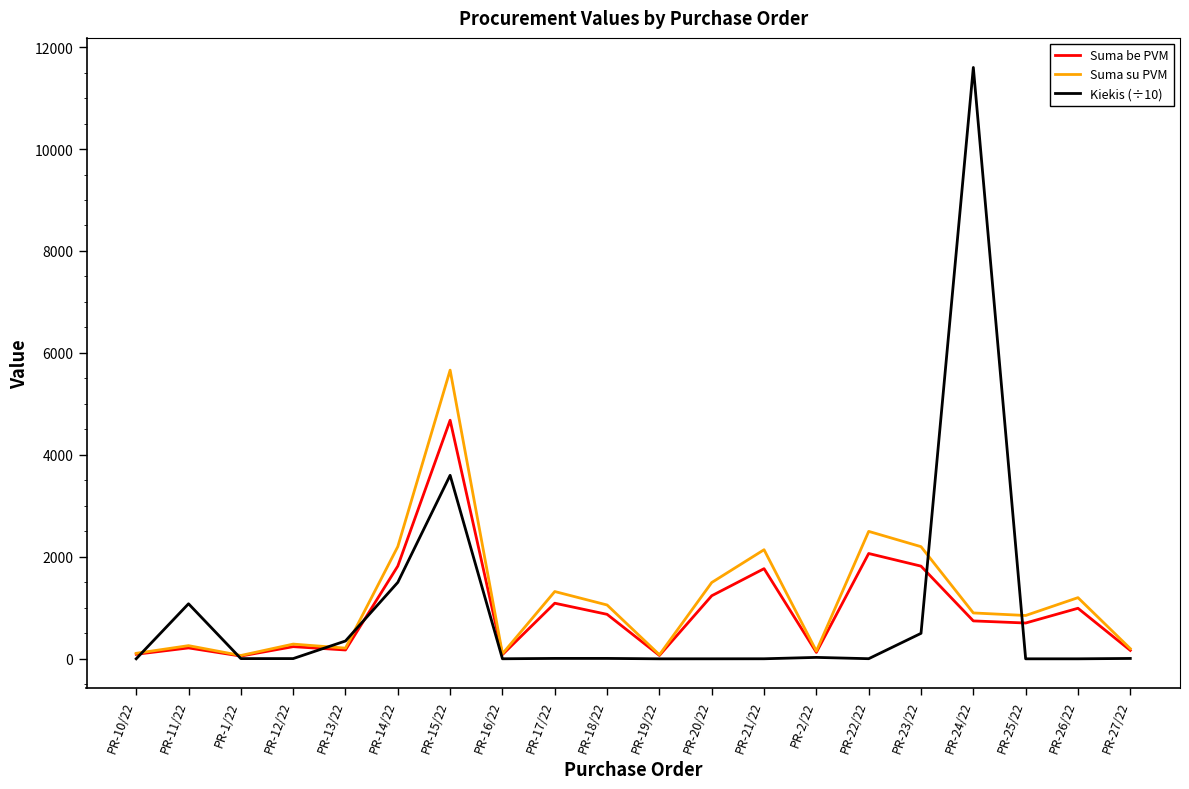

Rank the series by their maximum value, from lowest to highest.

Suma be PVM, Suma su PVM, Kiekis (÷10)